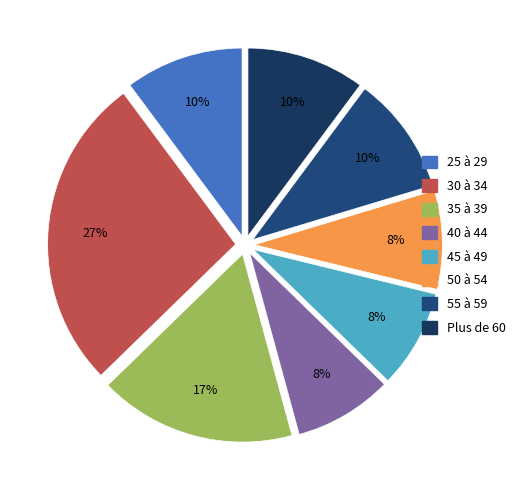

To the nearest percent, what is the difference between the largest and smallest slice percentages?

19%